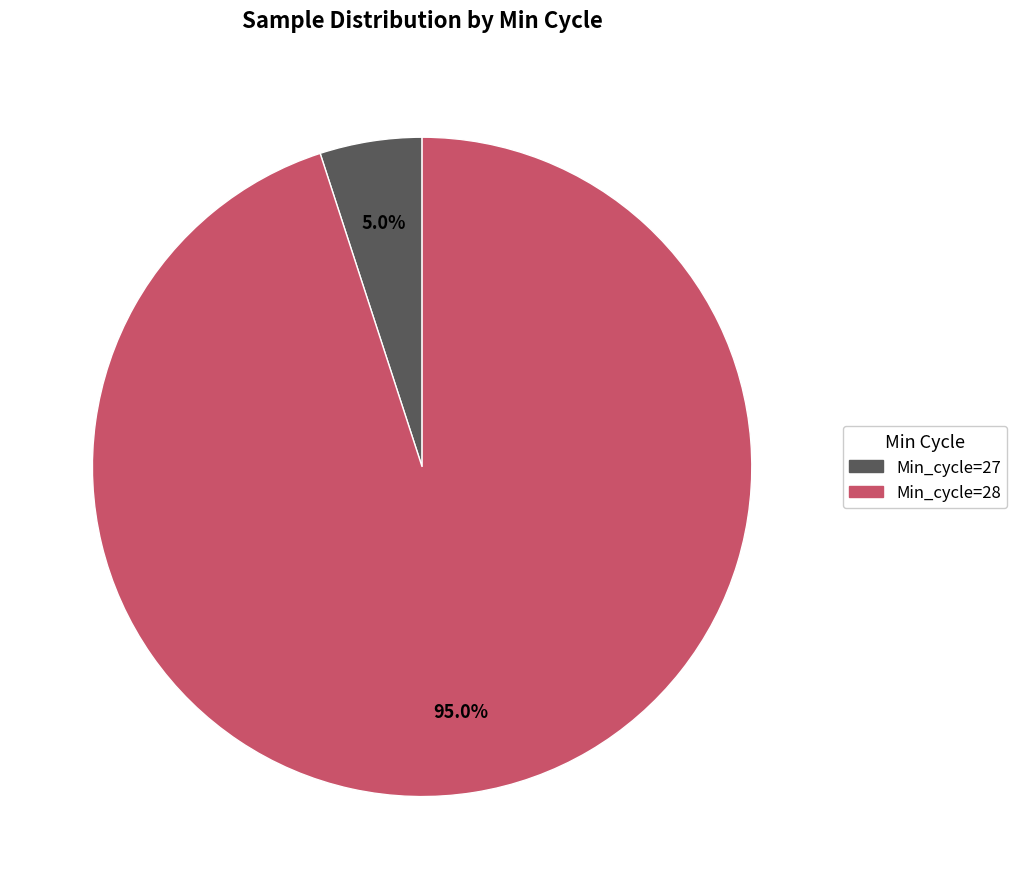

To the nearest percent, what is the average slice percentage?

50%